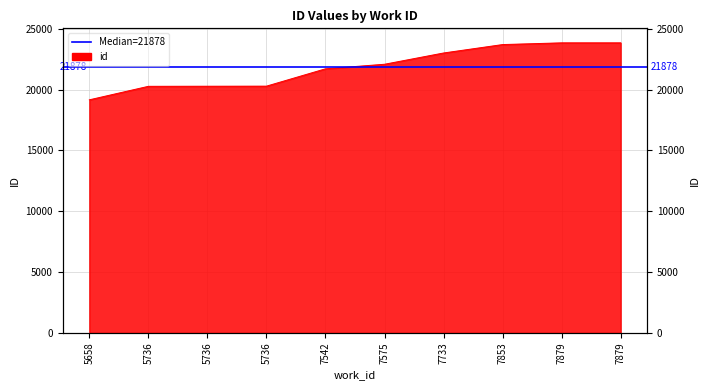

Where is the data nearest to the value 21494?

7542